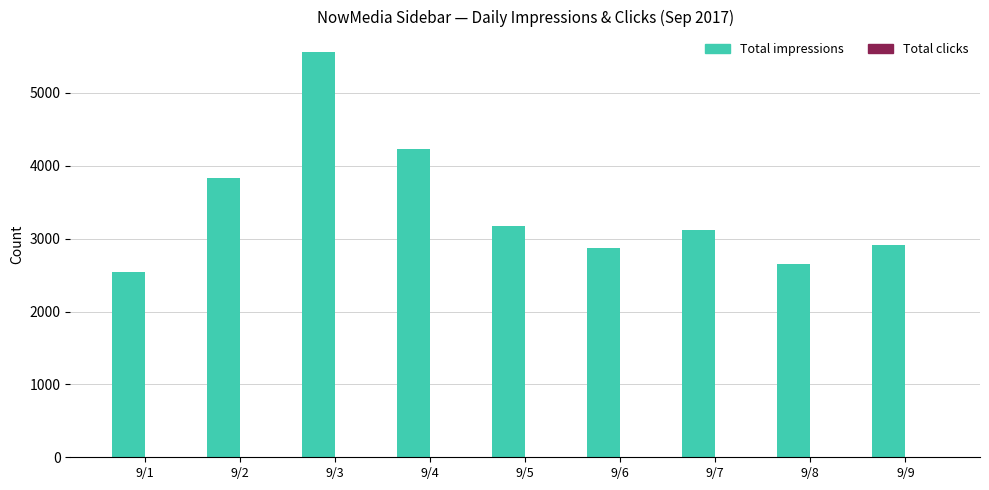

The value of Total impressions at 9/2 is 1596. True or false?

False